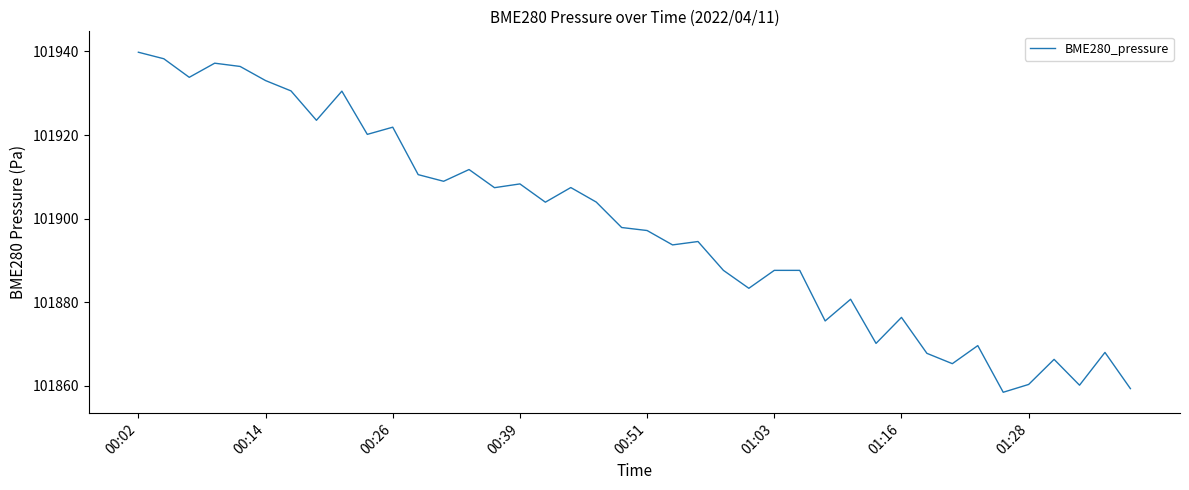

What is the difference between the maximum and minimum values?

81.3